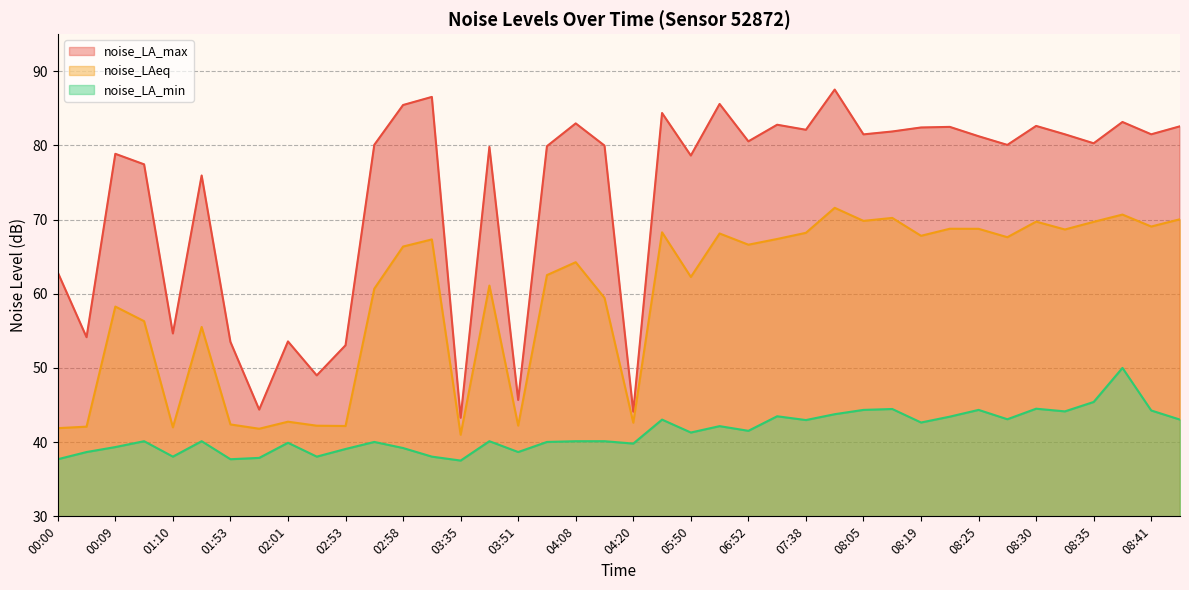

How many series are shown in this chart?

3